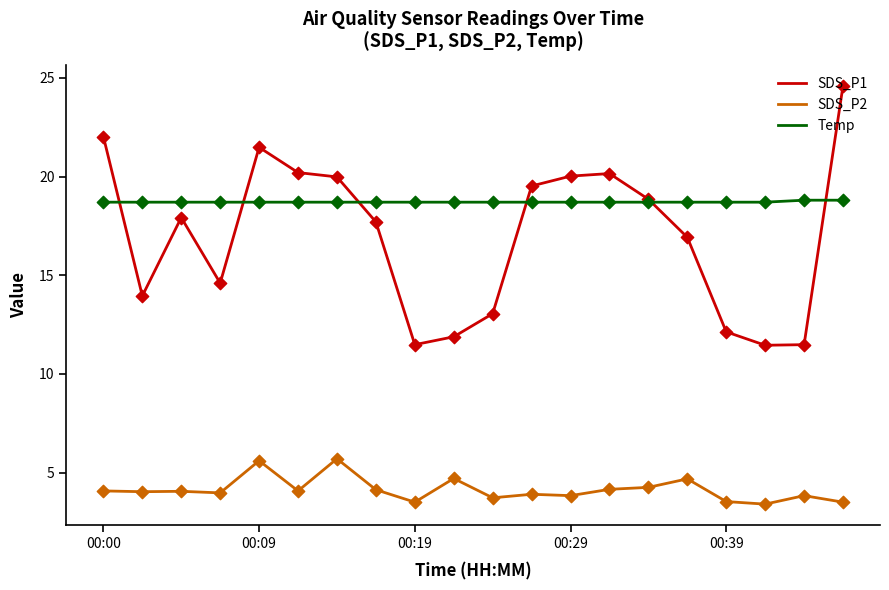

Which series has the largest total across all categories?

Temp